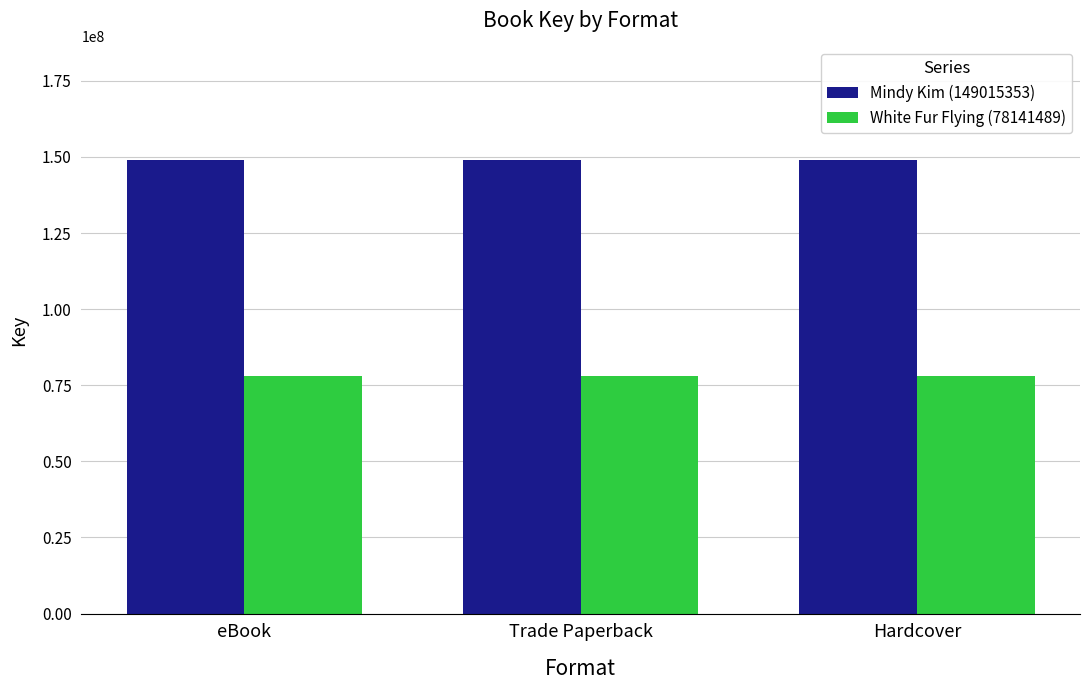

Count the number of data series in this chart.

2